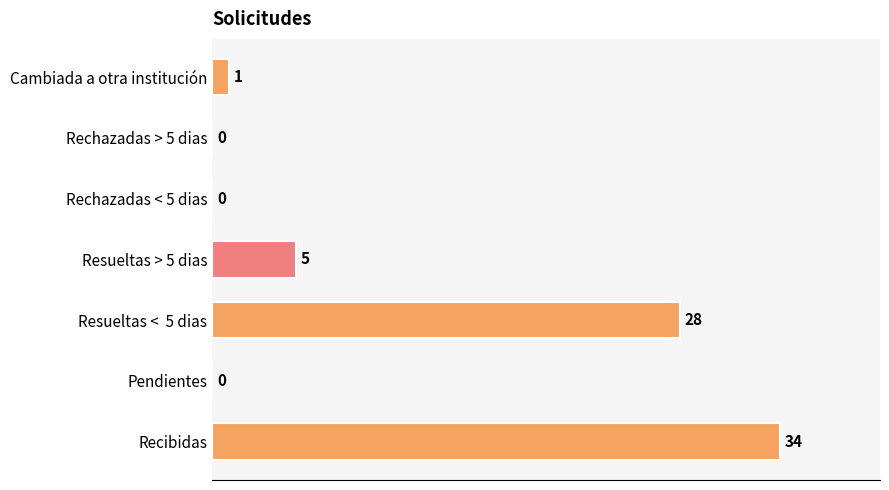

What is the change in value from Rechazadas < 5 dias to Recibidas?

+34